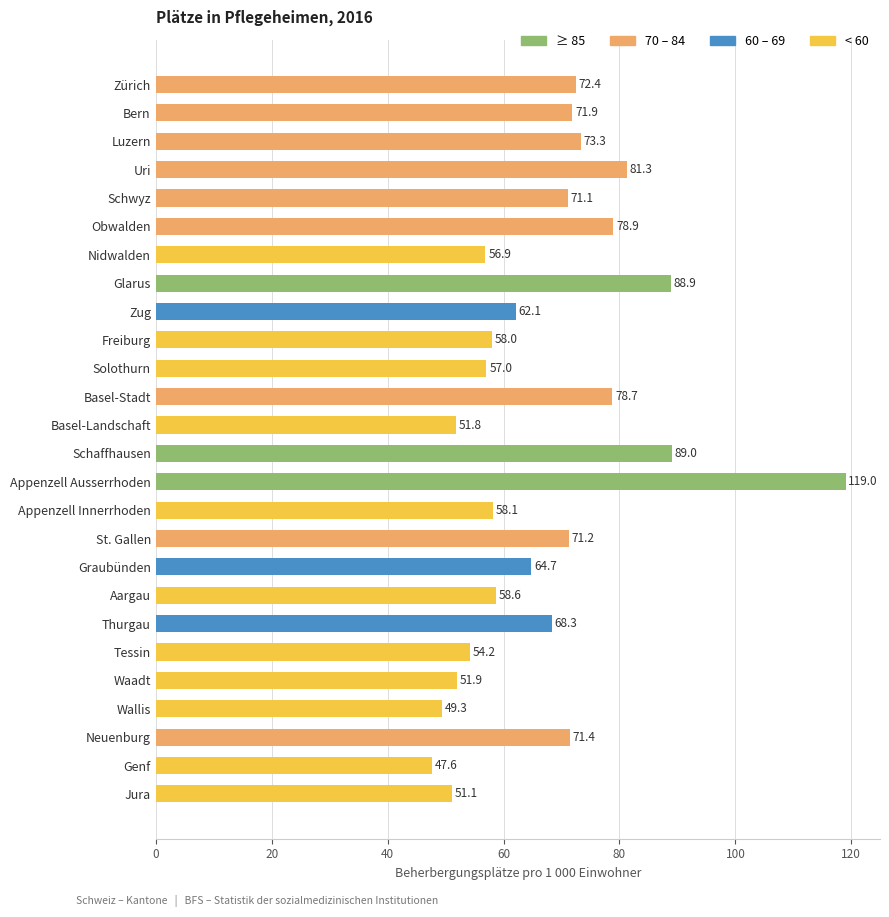

What is the sum of all values?

1757.0